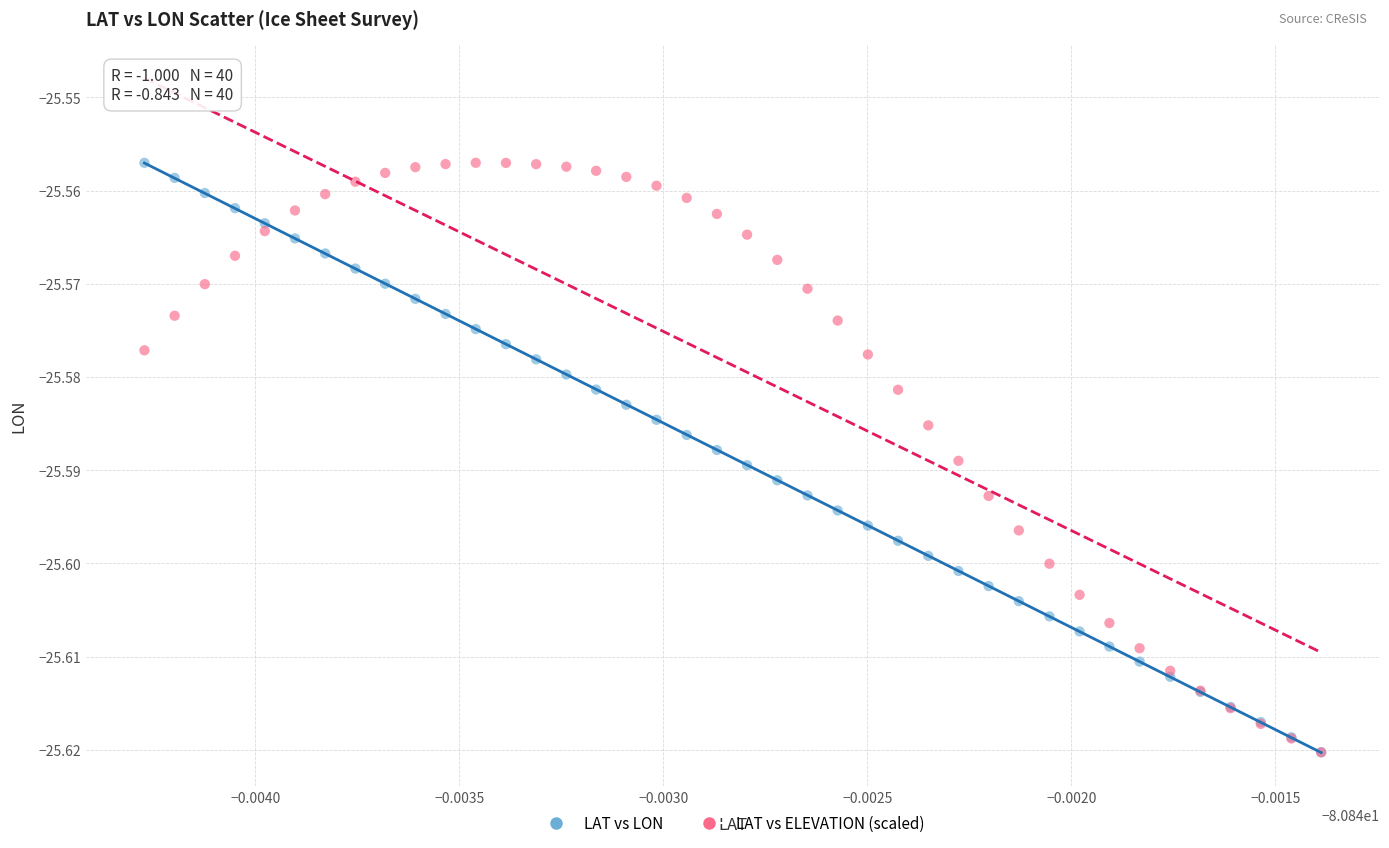

What are all the series names shown in the legend?

LAT vs LON, LAT vs ELEVATION (scaled)